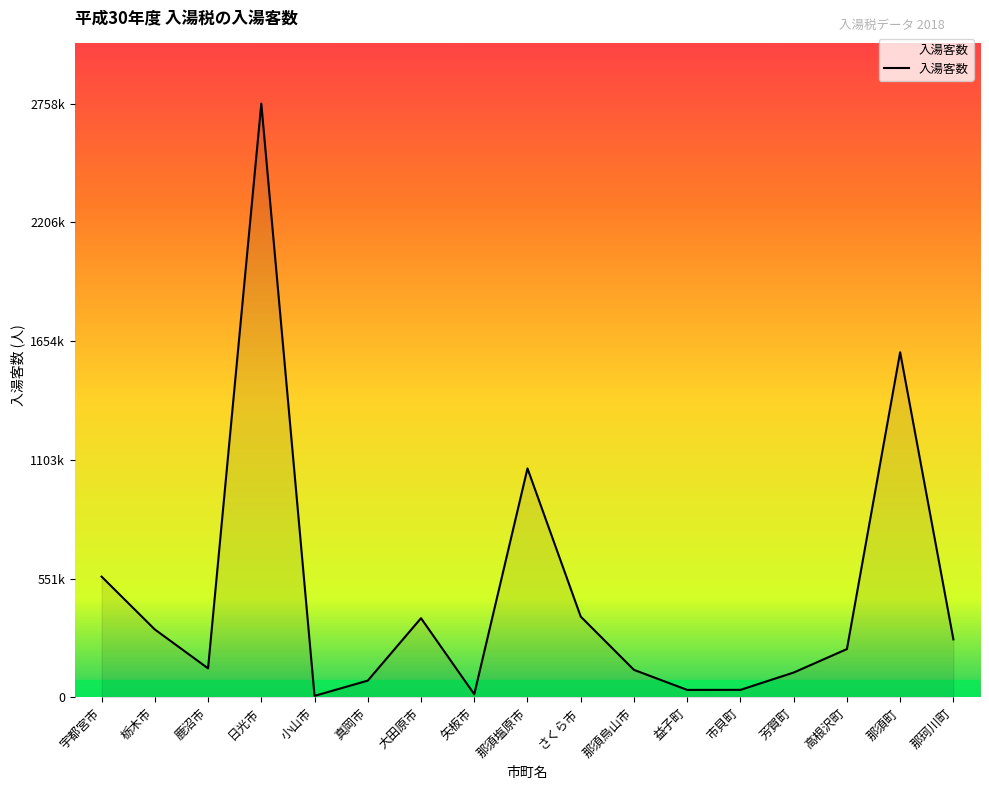

What is the label of the 9th point from the right?

那須塩原市